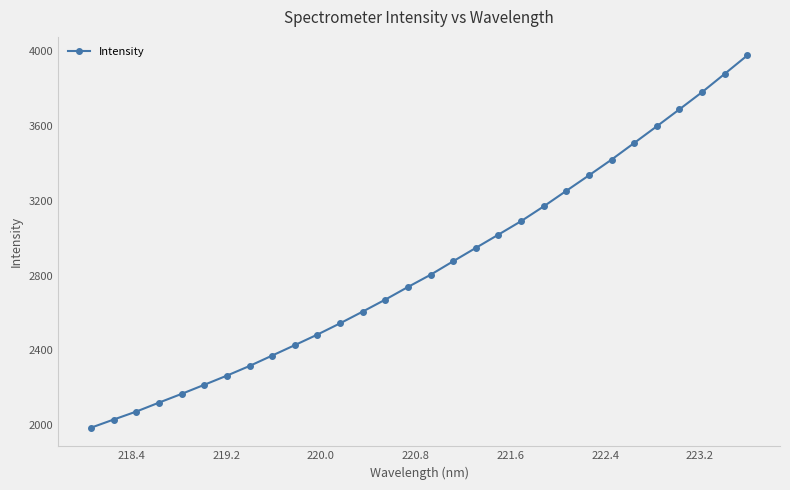

What is the value of the 25th point from the left?

3509.9